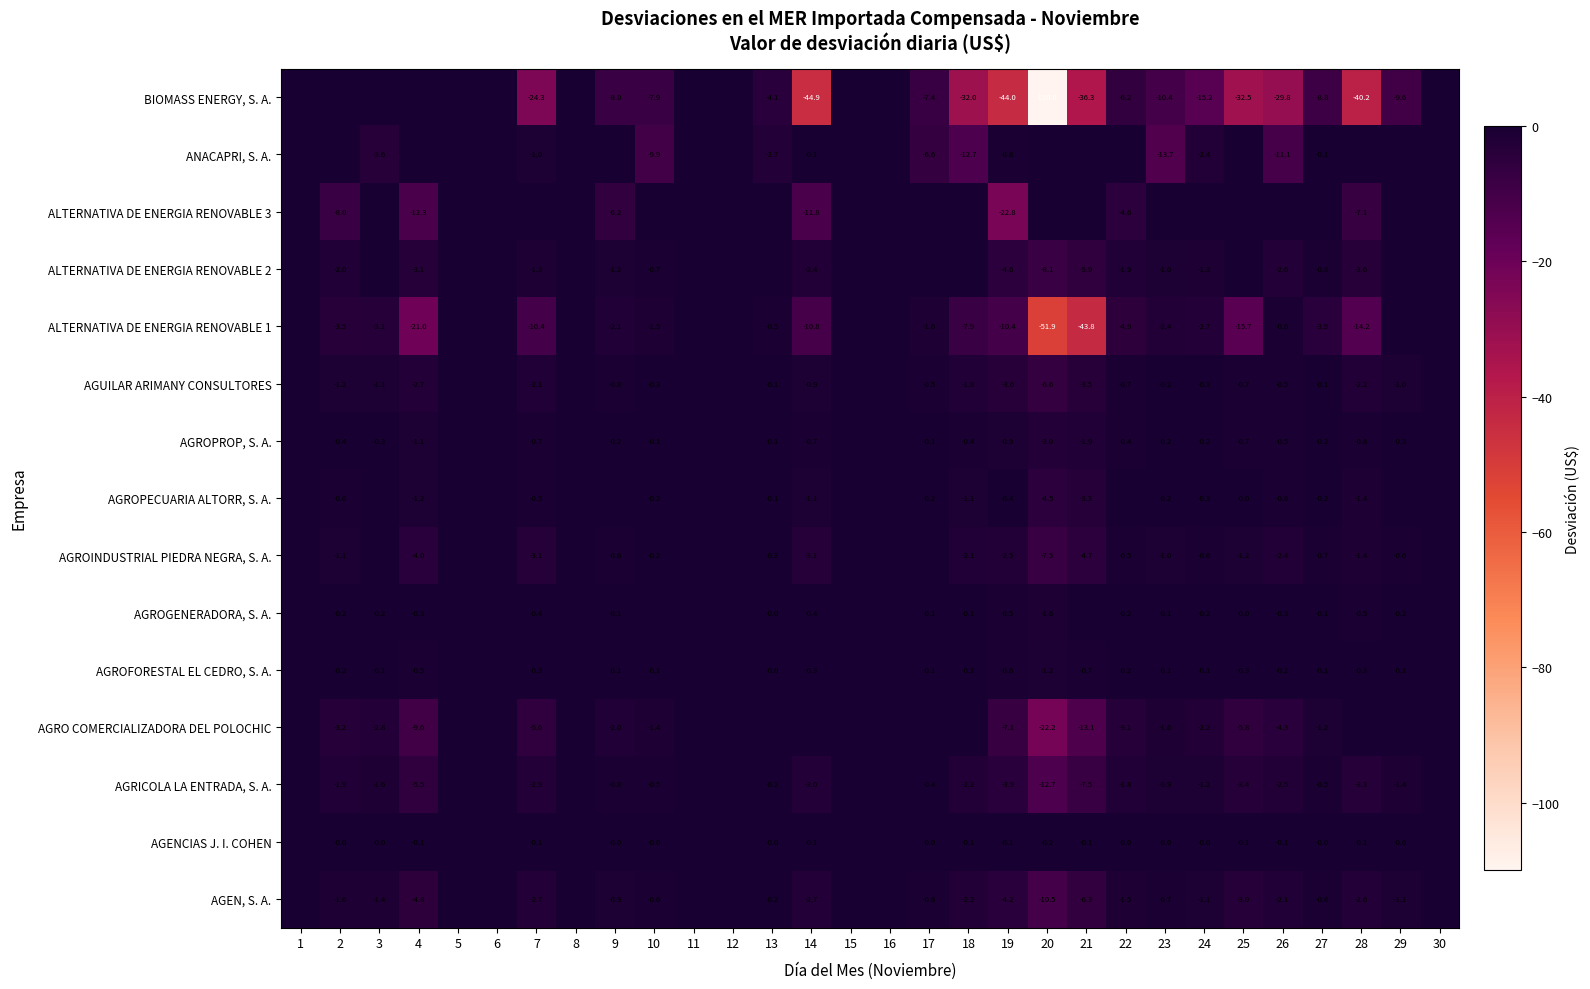

Is the value of AGROPECUARIA ALTORR, S. A. at 20 greater than the value of AGROINDUSTRIAL PIEDRA NEGRA, S. A. at 29?

No